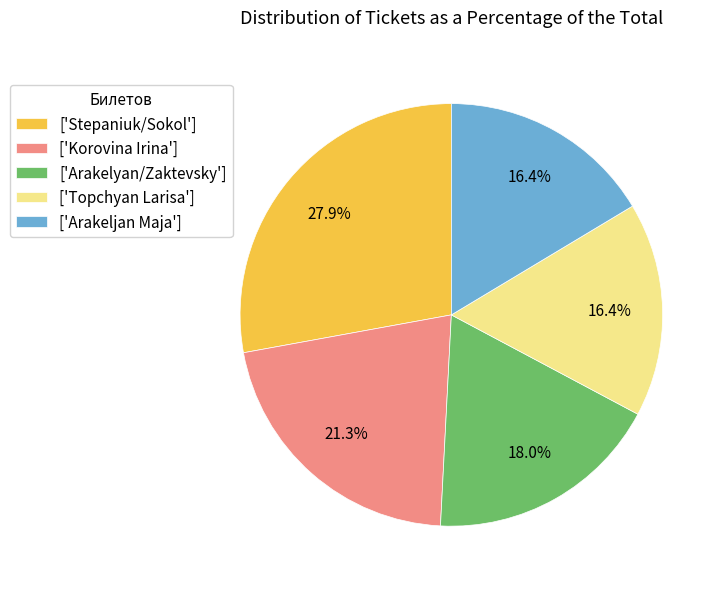

Which slice is the largest?

['Stepaniuk/Sokol']